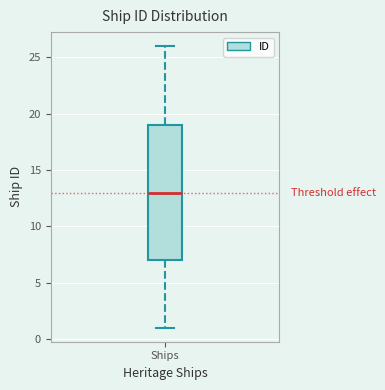

Where is the upper edge of the box for Ships on the y-axis? The values are not printed on the chart, so give them approximately, as read against the axis.

19